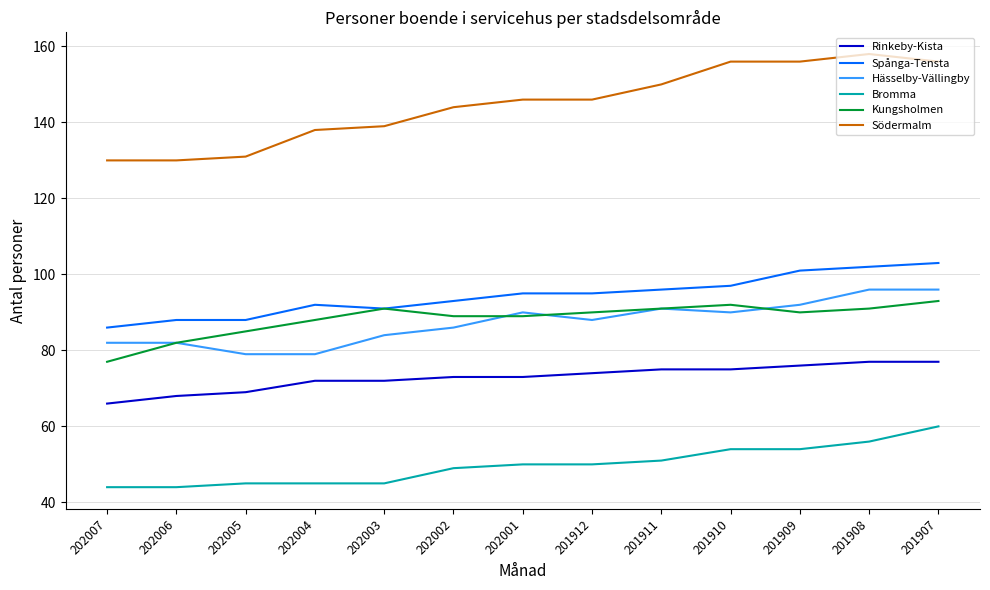

Does the chart display data point markers on the line(s)?

No